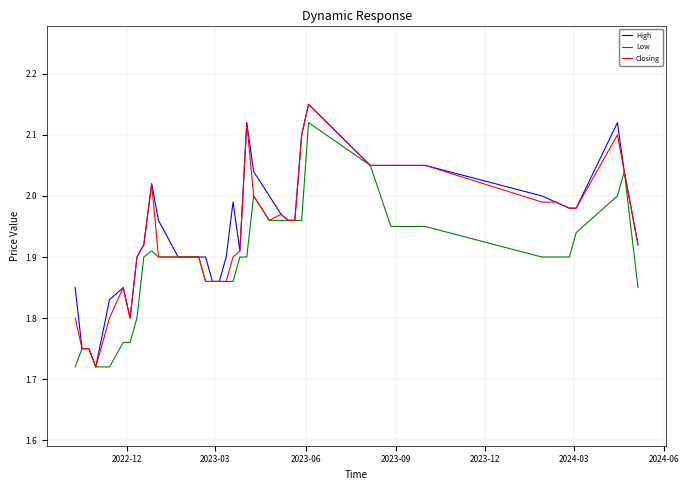

In Closing, how many points are lower than both neighbors (excluding endpoints)?

3